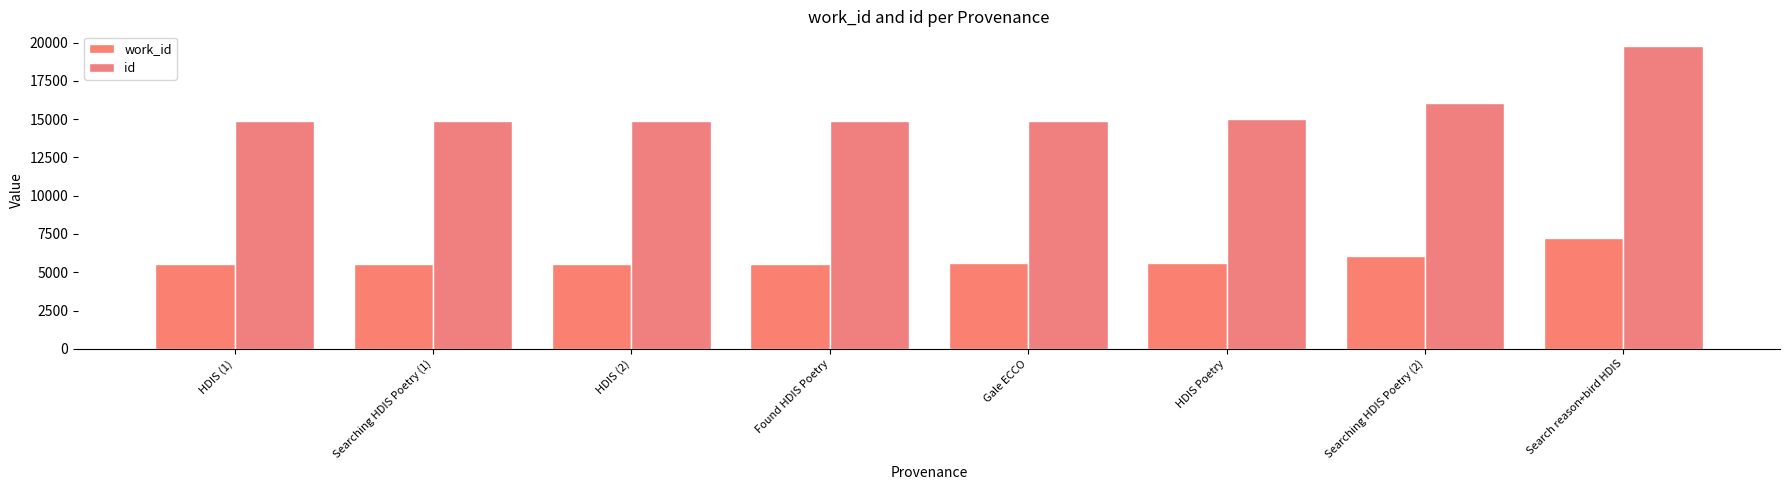

True or false: work_id has a value of 5565 at HDIS (2).

True